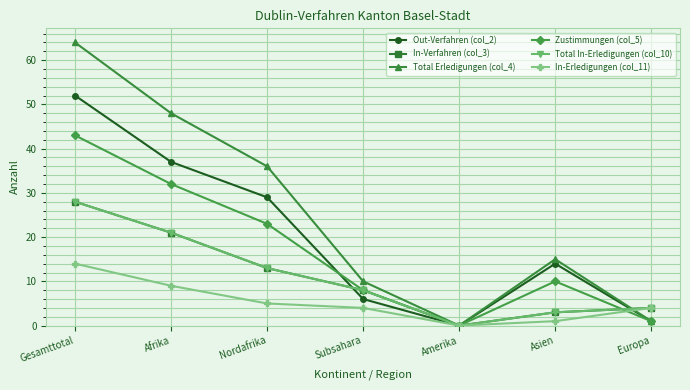

Reading left to right, transcribe all the data shown in this chart.

Out-Verfahren (col_2): 52	37	29	6	0	14	1
In-Verfahren (col_3): 28	21	13	8	0	3	4
Total Erledigungen (col_4): 64	48	36	10	0	15	1
Zustimmungen (col_5): 43	32	23	8	0	10	1
Total In-Erledigungen (col_10): 28	21	13	8	0	3	4
In-Erledigungen (col_11): 14	9	5	4	0	1	4